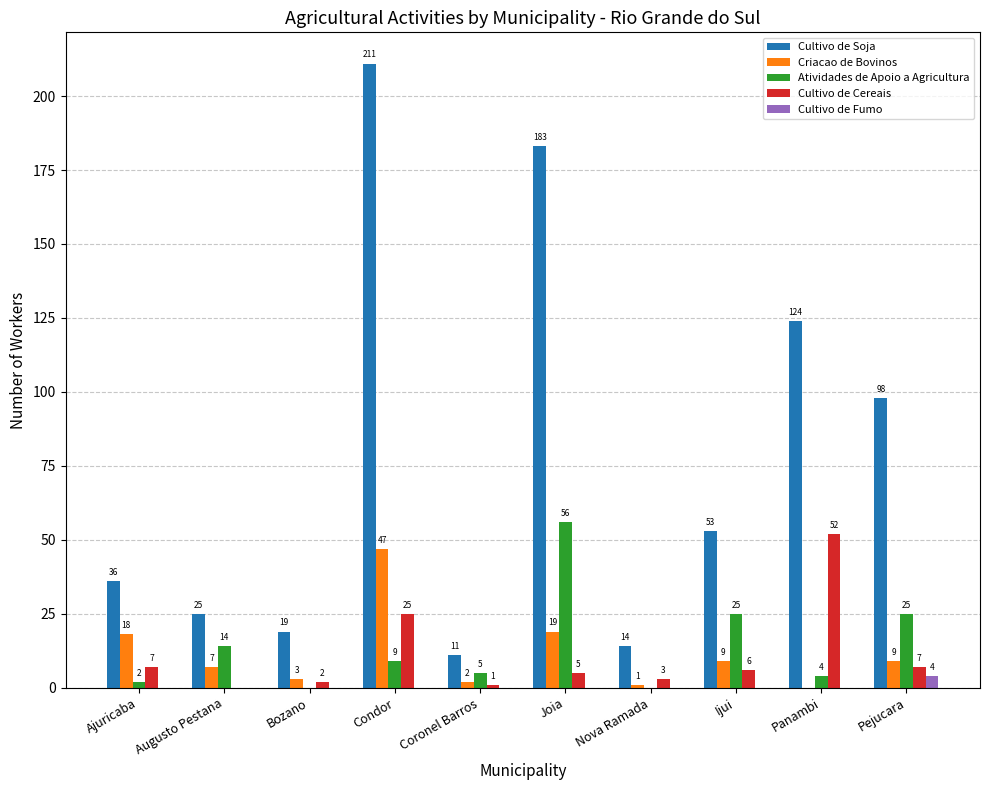

Which series has the largest total across all categories?

Cultivo de Soja